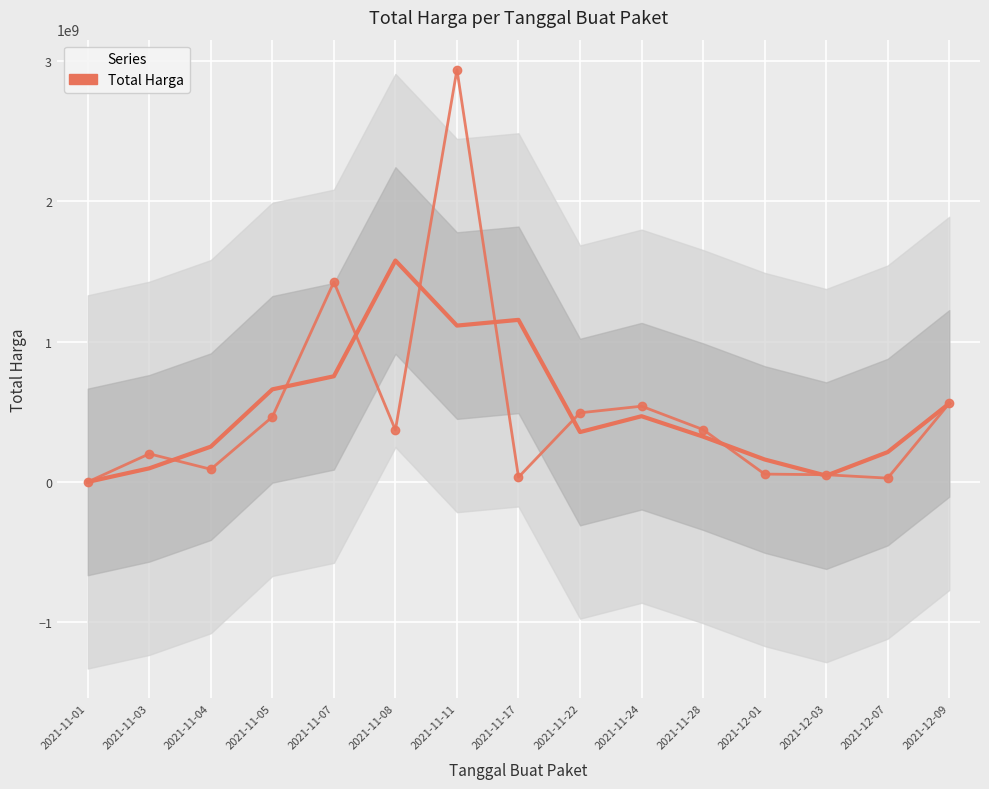

What value does the data have at 2021-11-24?

540127200